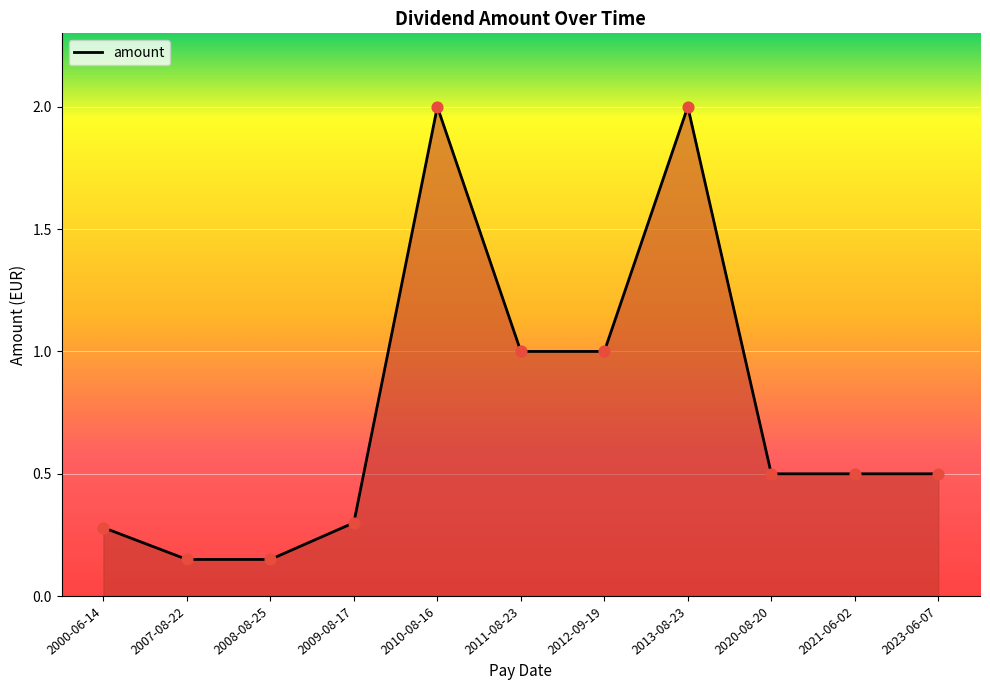

What is the change in value from 2010-08-16 to 2021-06-02?

-1.5